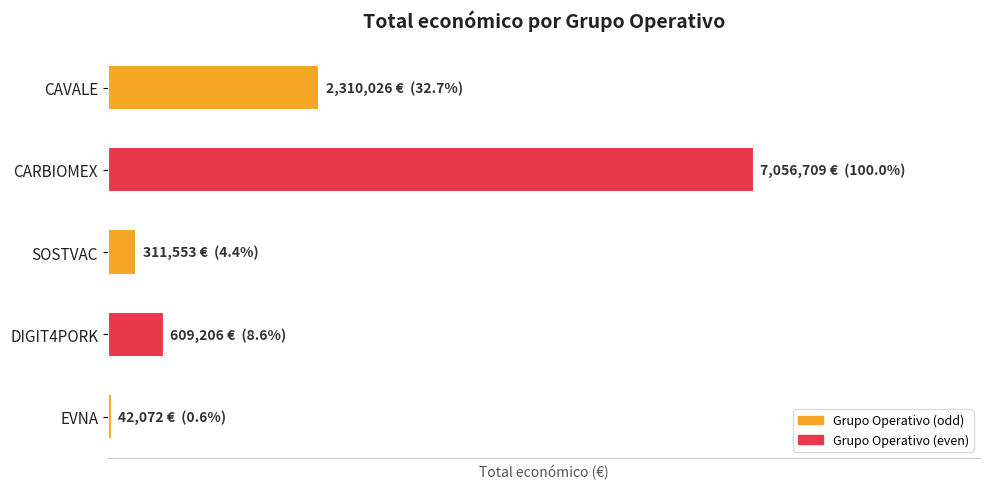

Which category has the highest value across all series?

CARBIOMEX